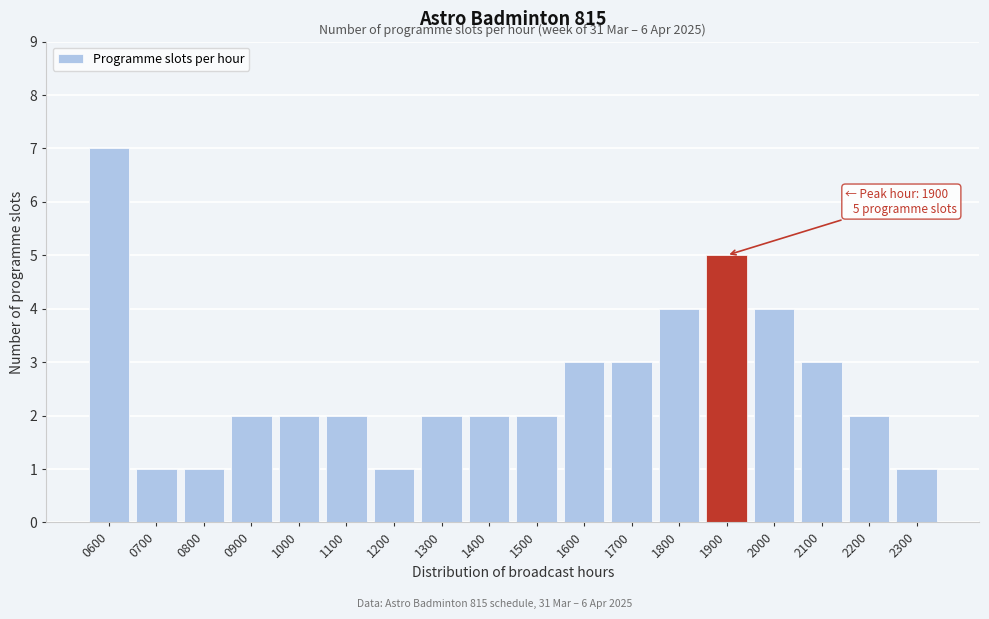

Reading left to right, extract all data points from this chart.

0600=7	0700=1	0800=1	0900=2	1000=2	1100=2	1200=1	1300=2	1400=2	1500=2	1600=3	1700=3	1800=4	1900=5	2000=4	2100=3	2200=2	2300=1